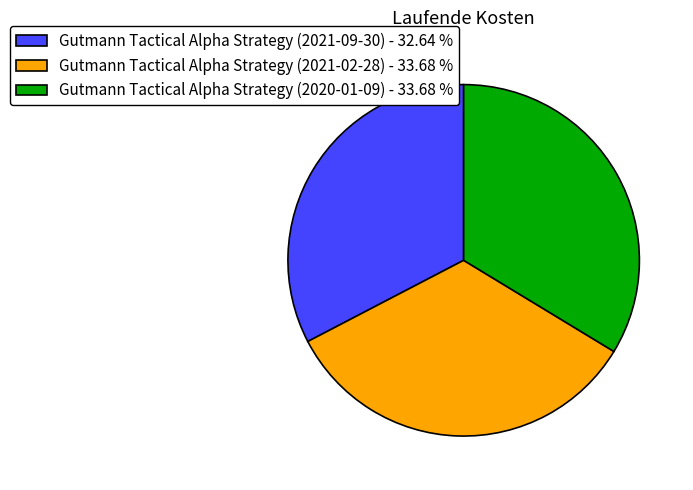

Is it true that Gutmann Tactical Alpha Strategy (2020-01-09) is 24% of the pie?

False